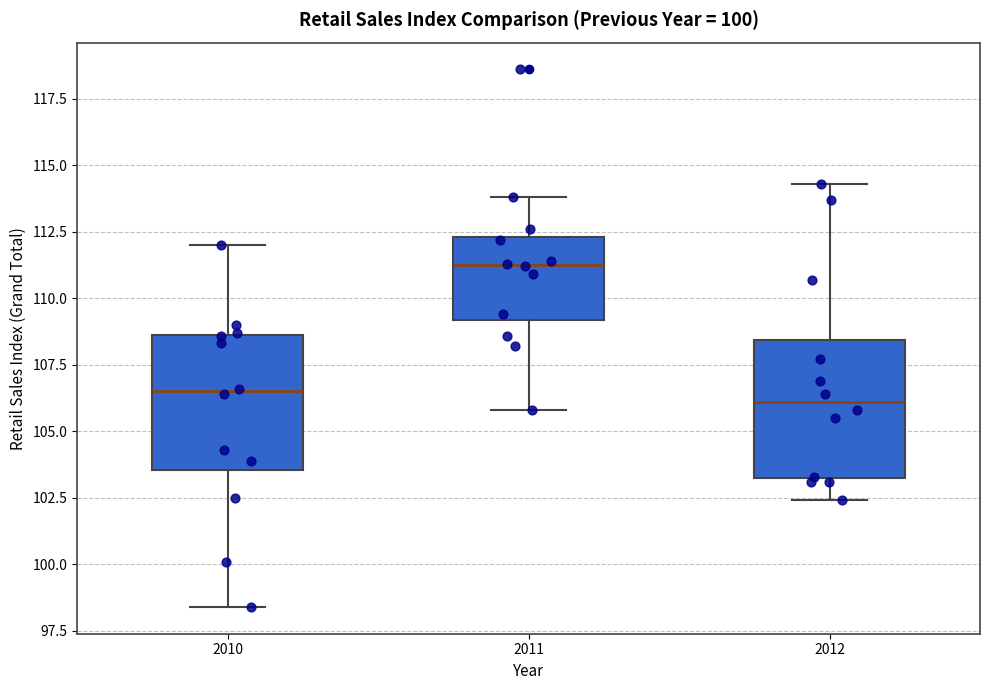

Which box's median line is the highest?

2011